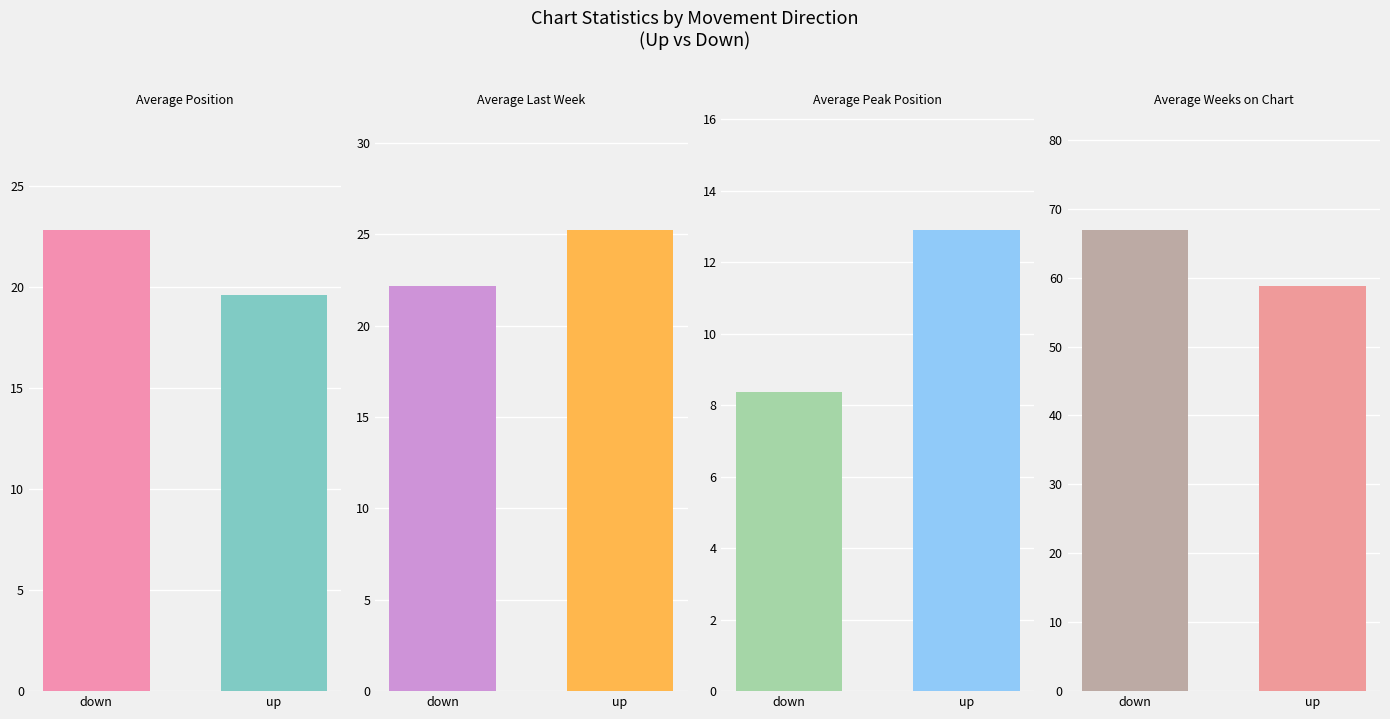

The Average Last Week series shows 81.2 at up. True or false?

False